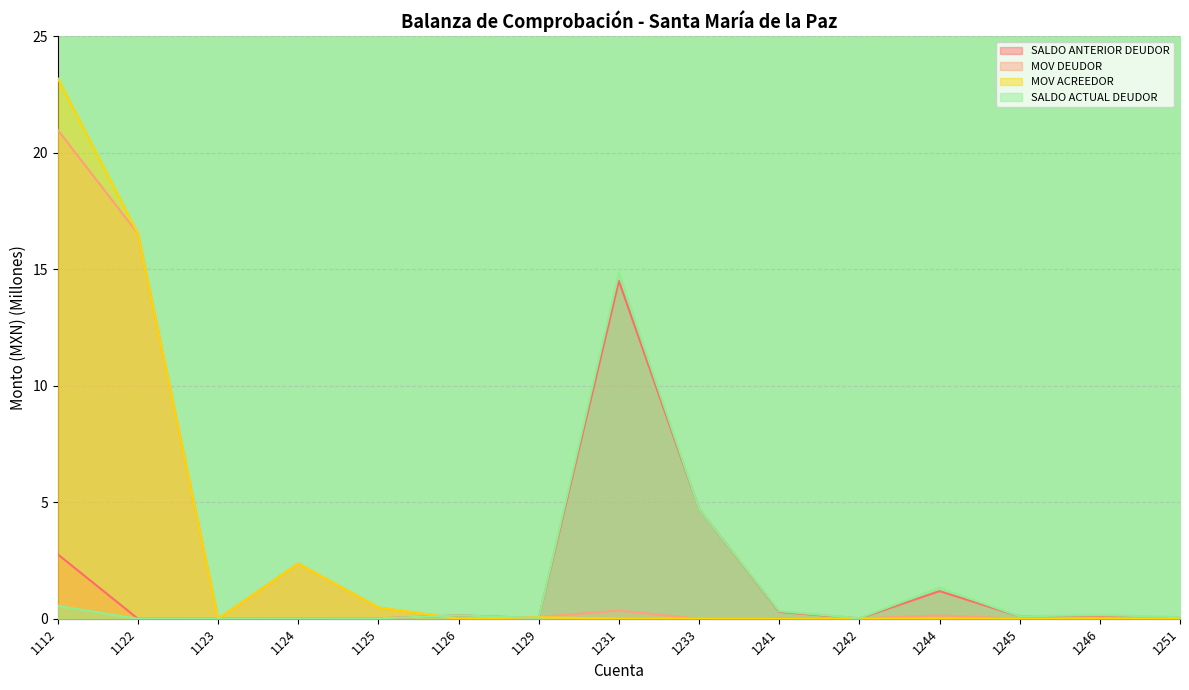

Which series has the widest spread of values?

MOV ACREEDOR